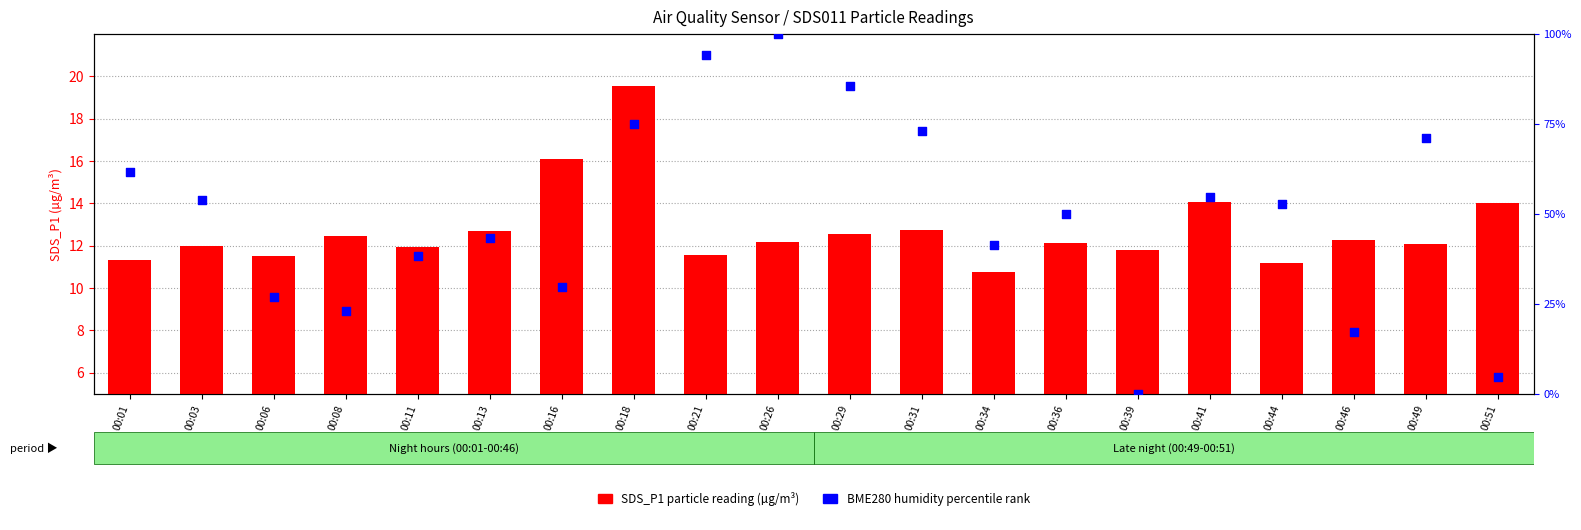

What is the total value across all series at 00:18?

94.5